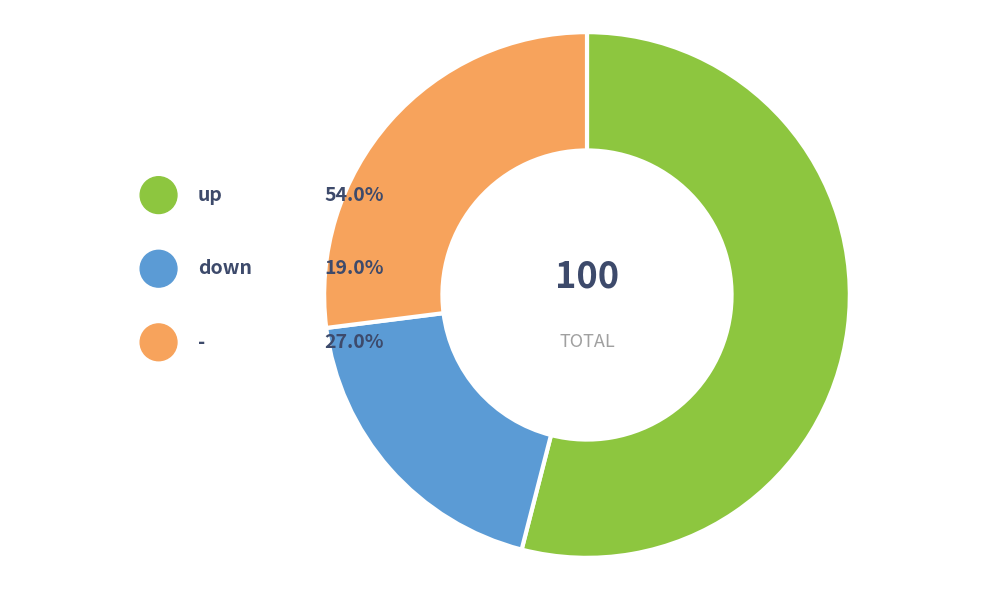

To the nearest percent, what is the difference between the largest and smallest slice percentages?

35%